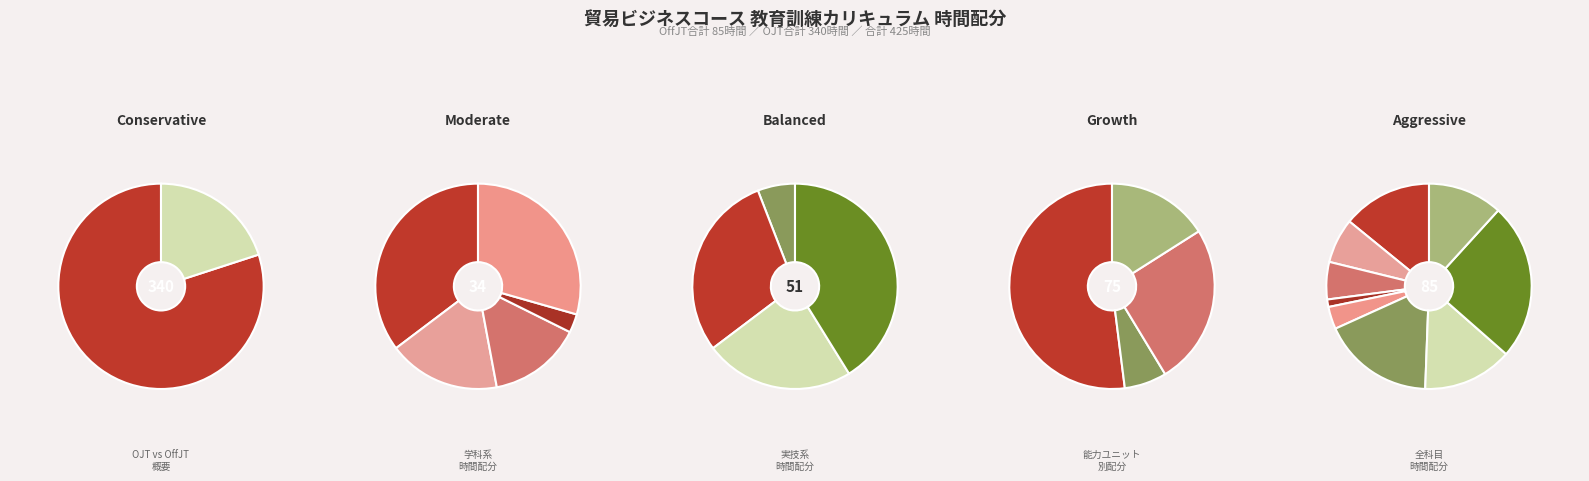

What percentage is NOT represented by 貿易交渉基本?

75.3%